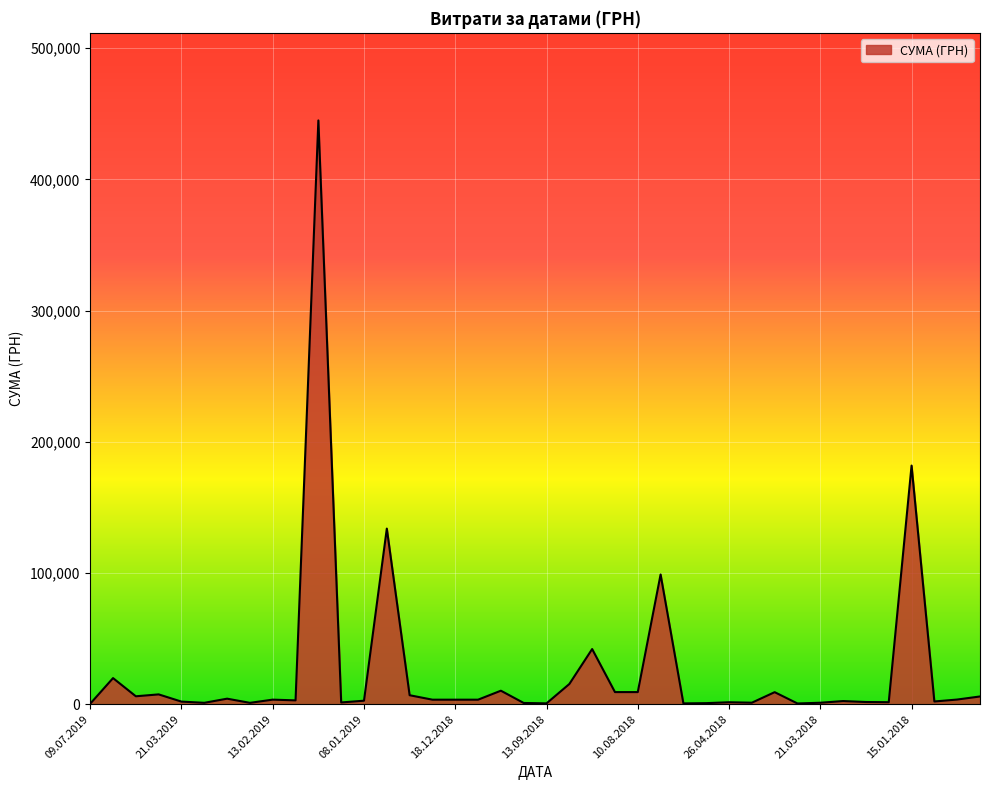

What is the average value?

26238.3